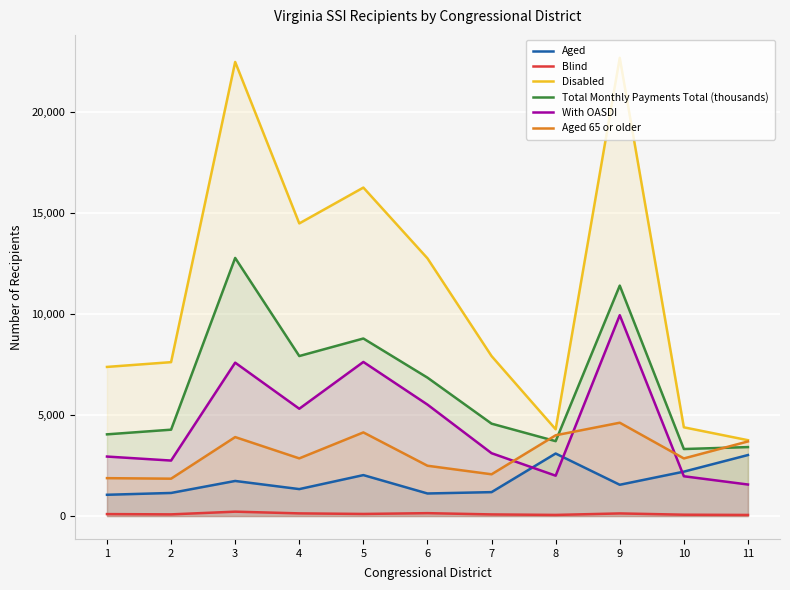

How many lines are shown in the chart?

6